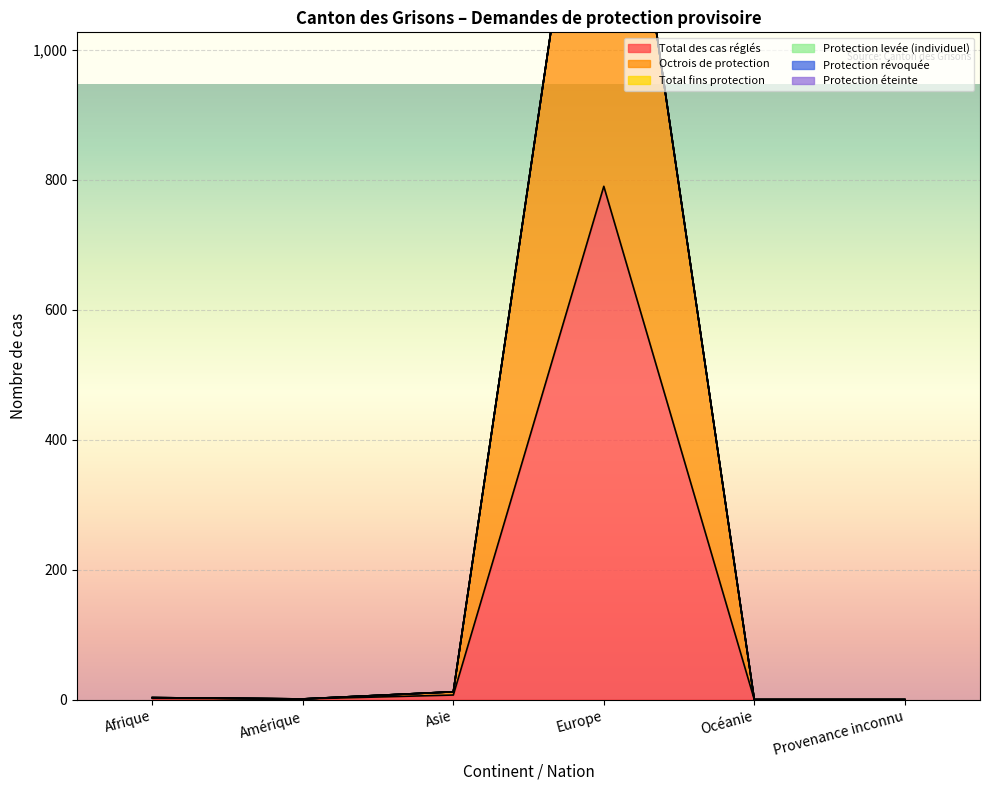

What are all the series names shown in the legend?

Total des cas réglés, Octrois de protection, Total fins protection, Protection levée (individuel), Protection révoquée, Protection éteinte